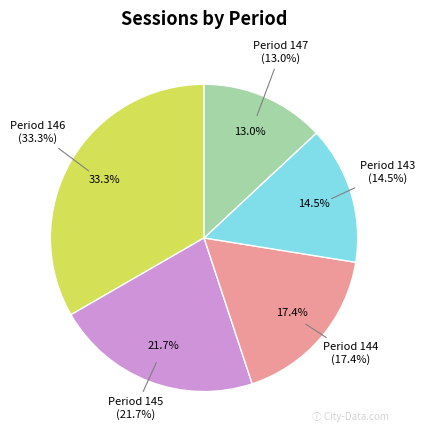

How many slices are in this pie chart?

5